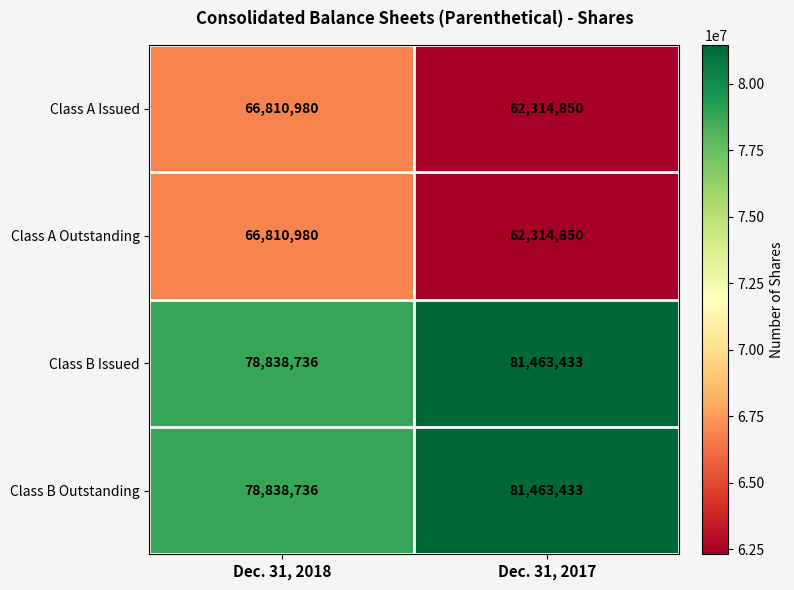

What is the spread (max minus min) of values at Dec. 31, 2018?

12027756